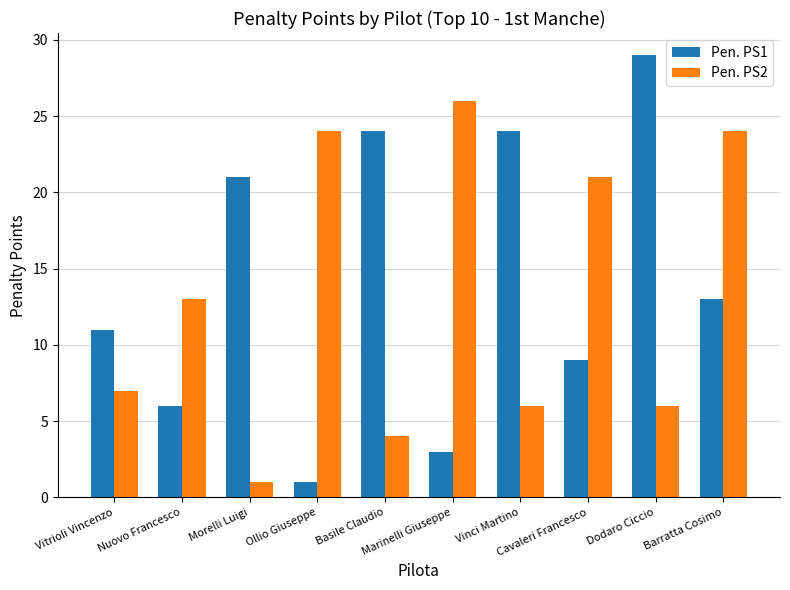

How many Pen. PS1 values are between 6 and 24?

7